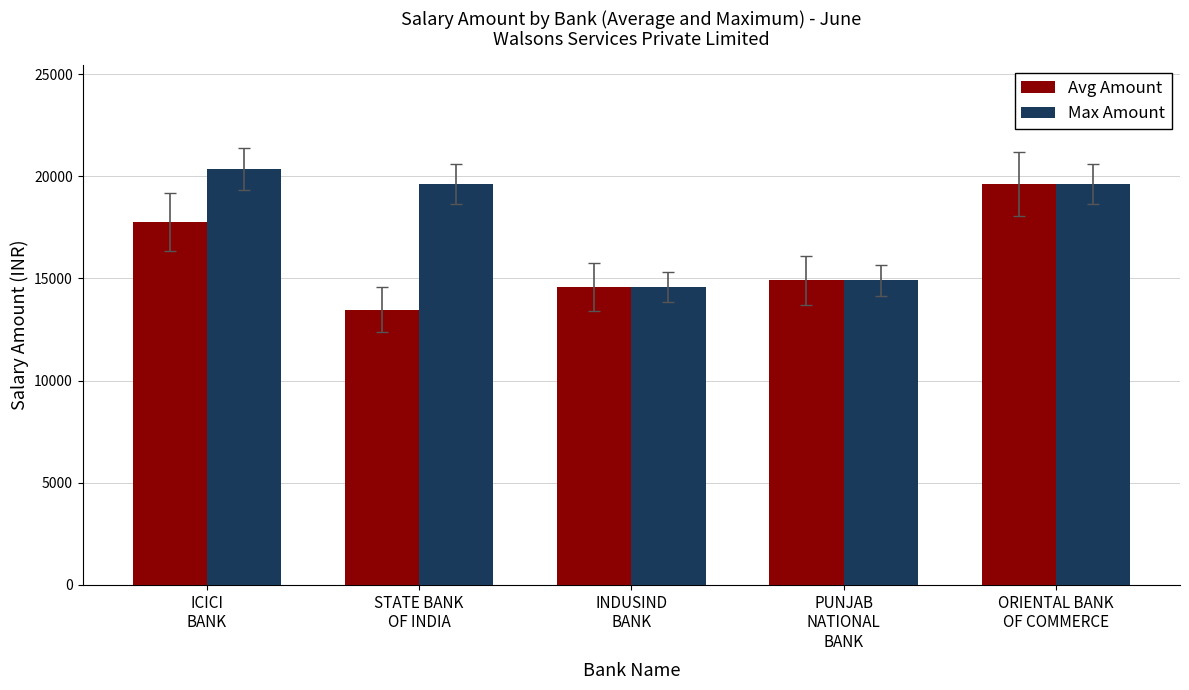

Count the number of categories in the chart.

5